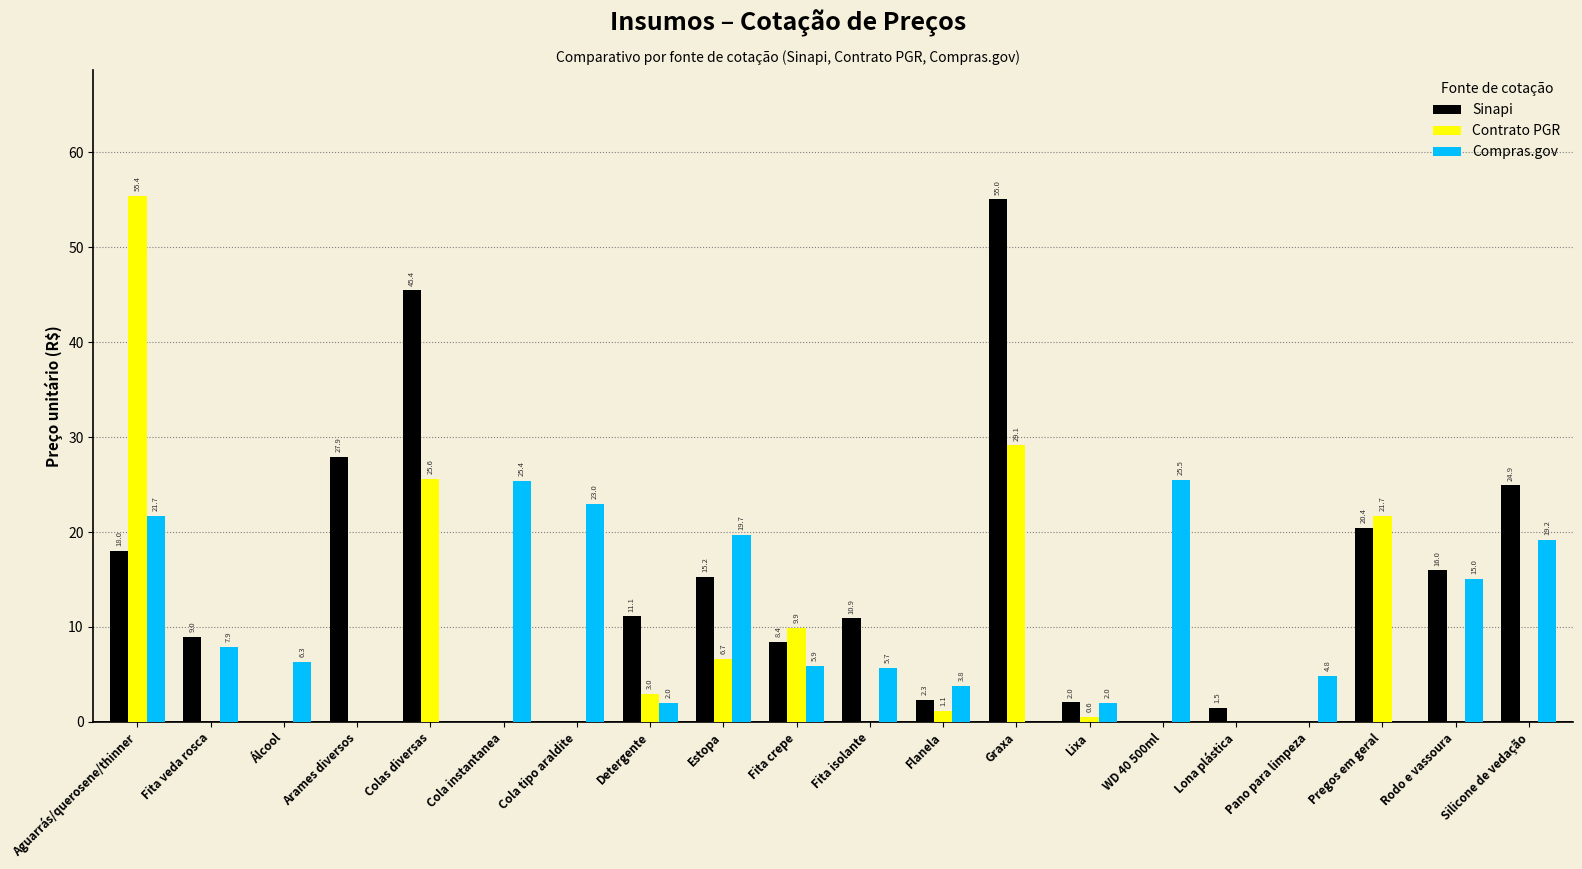

What are all the series names shown in the legend?

Sinapi, Contrato PGR, Compras.gov